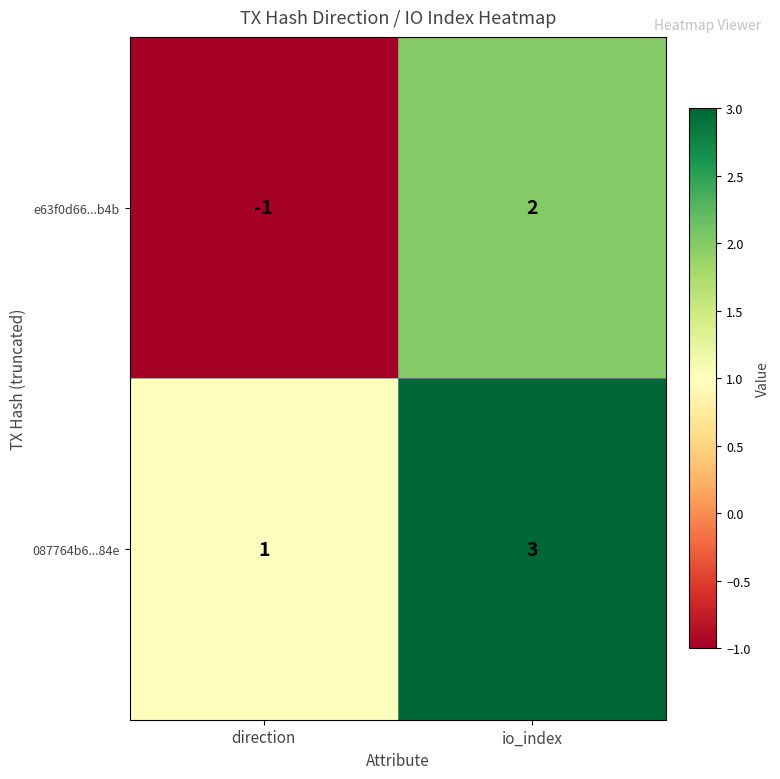

Which series has the widest spread of values?

e63f0d66...b4b